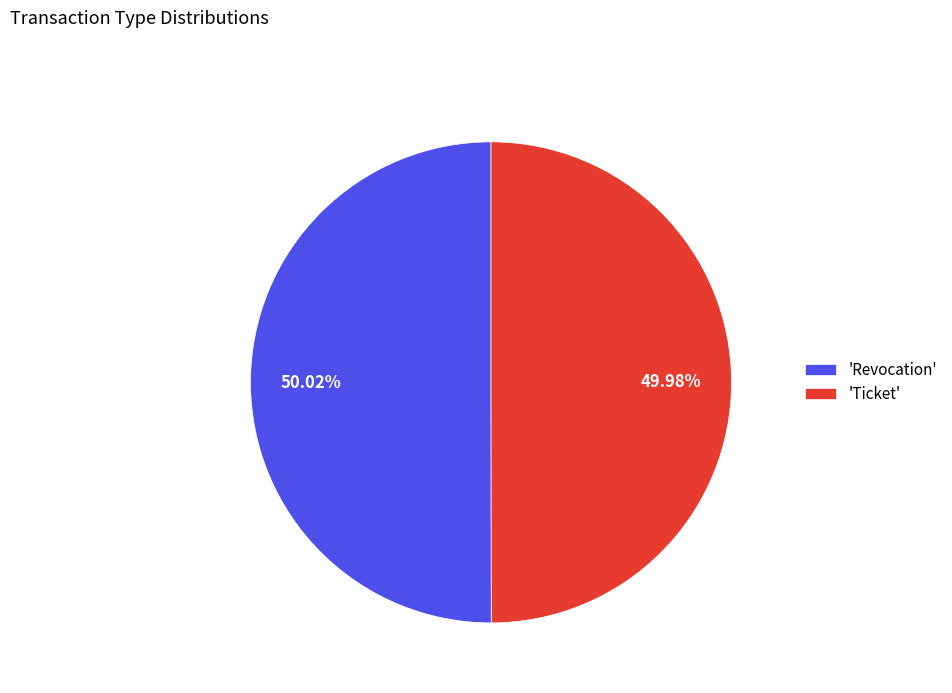

Does any single category account for the majority?

Yes